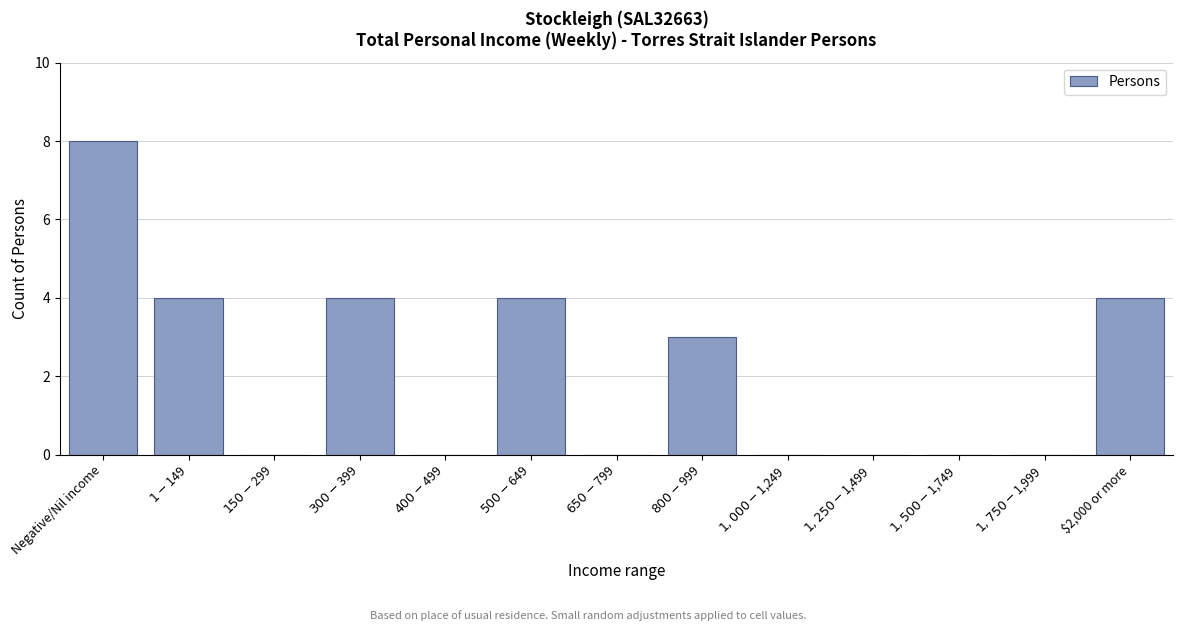

What is the sum of all values?

27